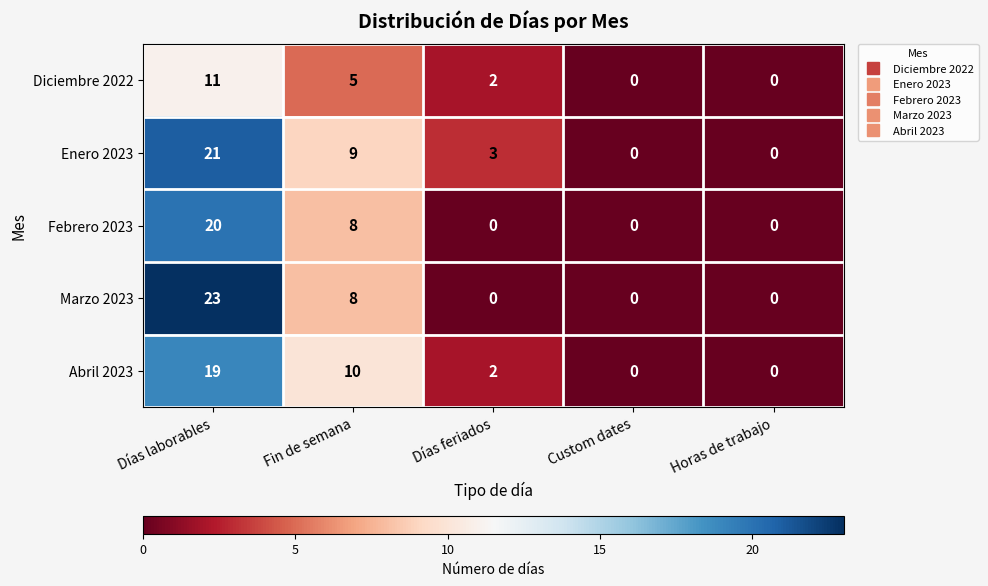

Is it true that Diciembre 2022 equals 8 at Fin de semana?

False